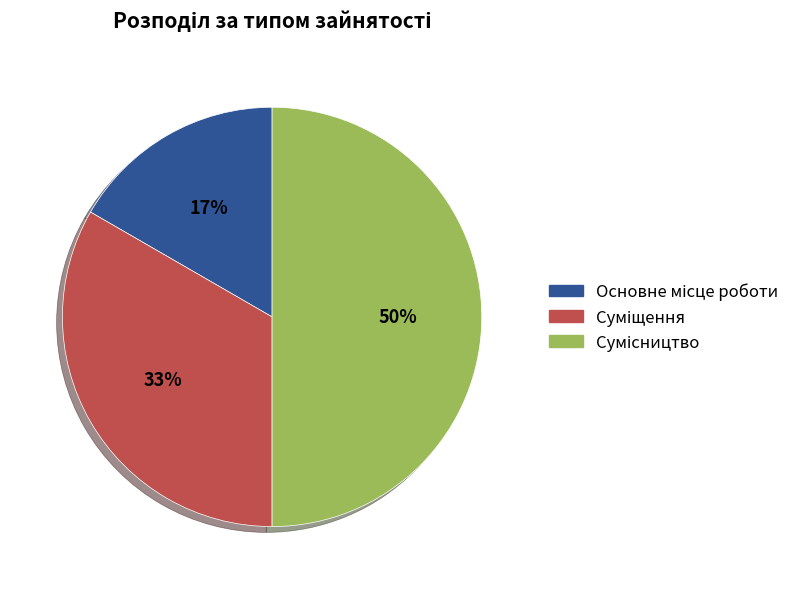

To the nearest percent, what is the difference between the largest and smallest slice percentages?

33%